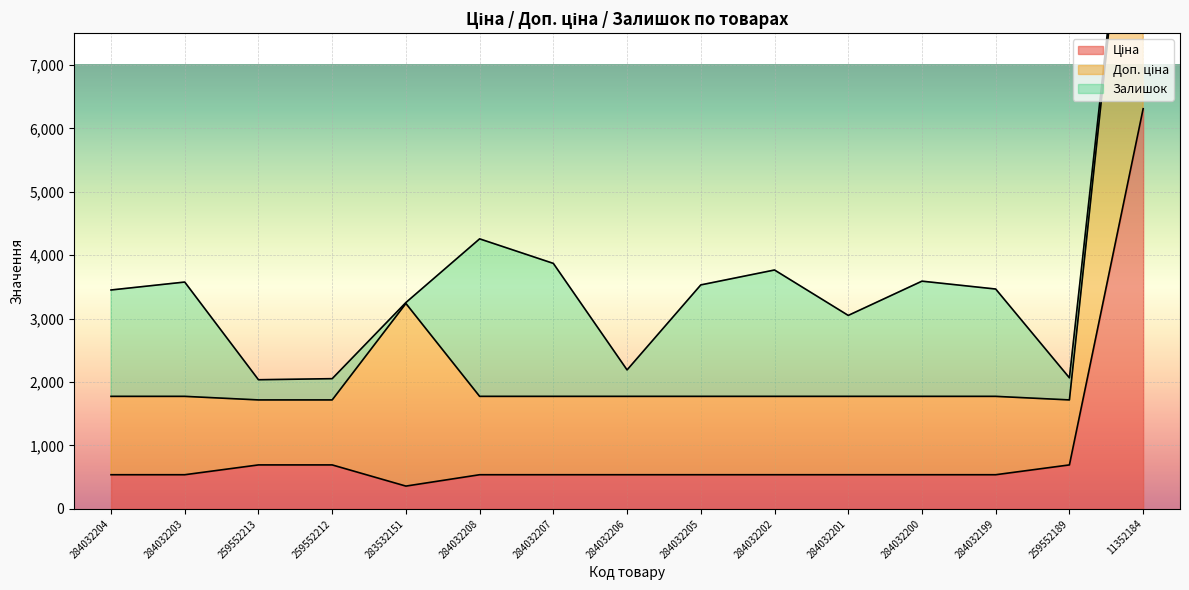

The Ціна series shows 539.0 at 284032203. True or false?

True